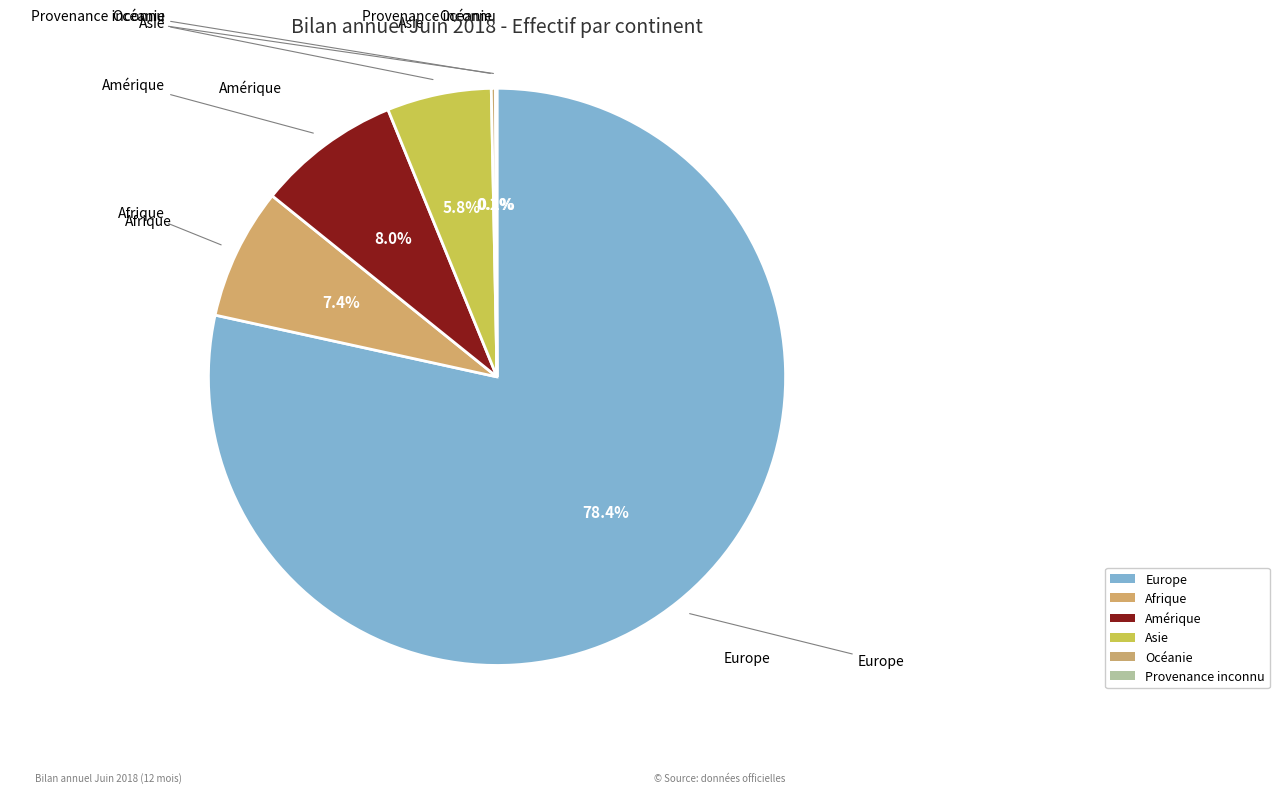

What percentage do Asie and Afrique together represent?

13.2%